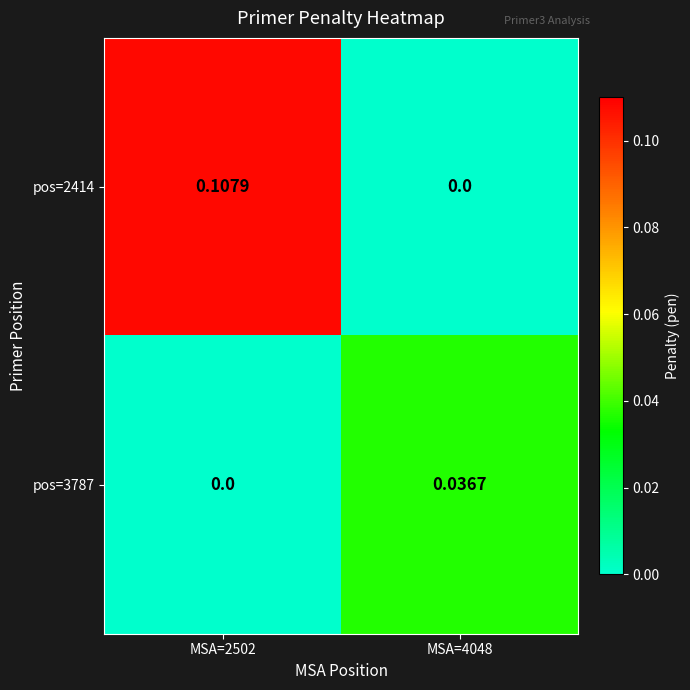

Is the value of pos=2414 at MSA=2502 greater than the value of pos=3787 at MSA=4048?

Yes